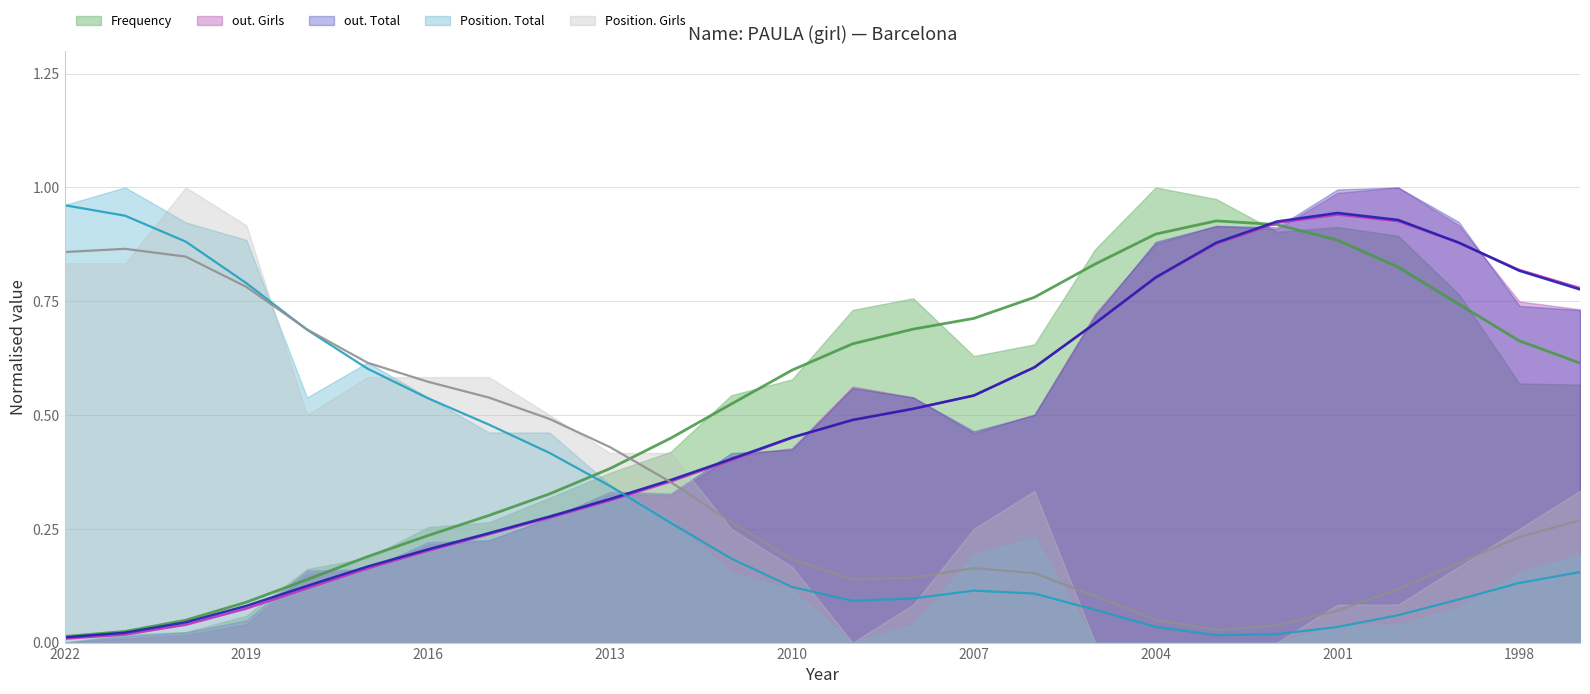

Which series has the largest range (max minus min)?

Position. Total (line)